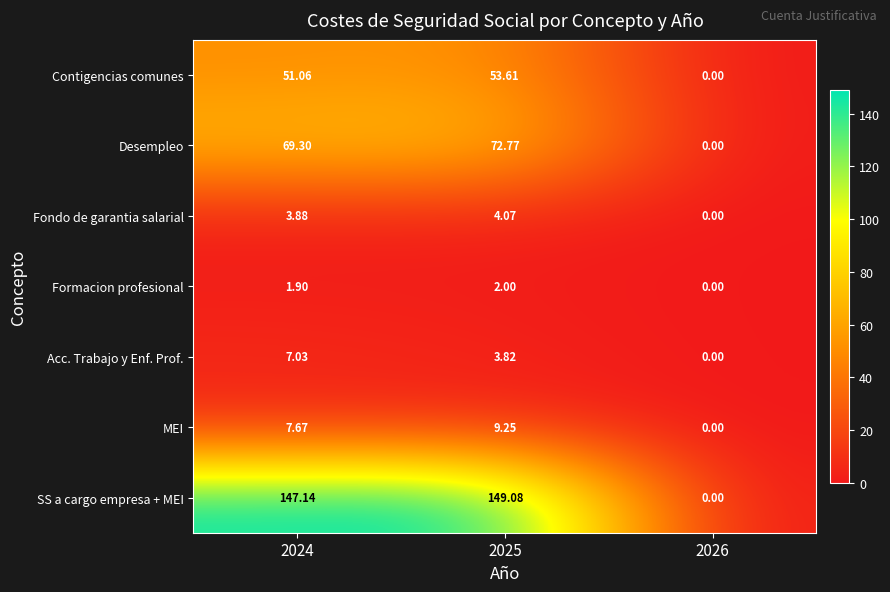

Which series has the largest total across all categories?

SS a cargo empresa + MEI